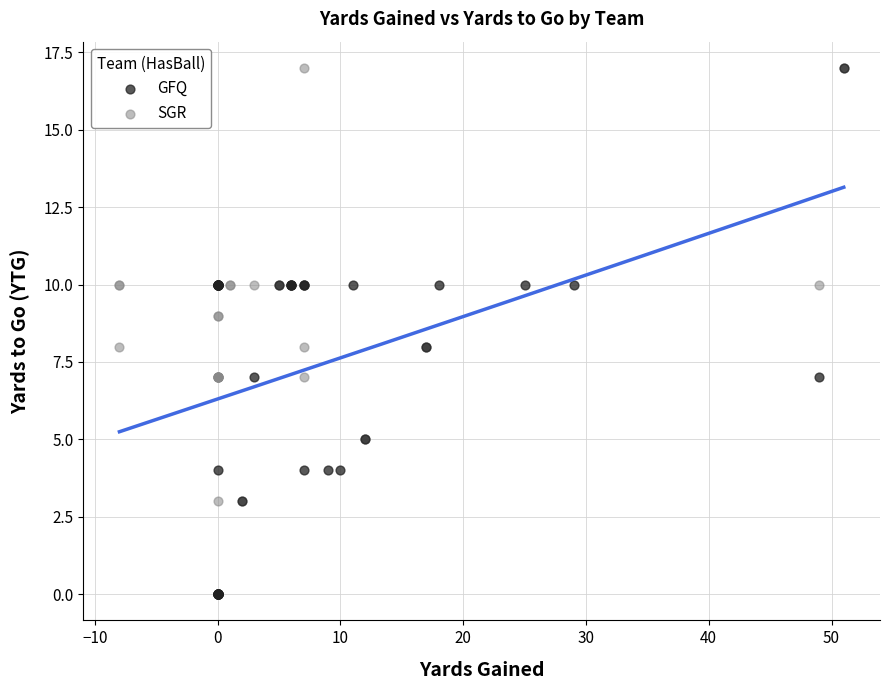

What are all the series names shown in the legend?

GFQ, SGR